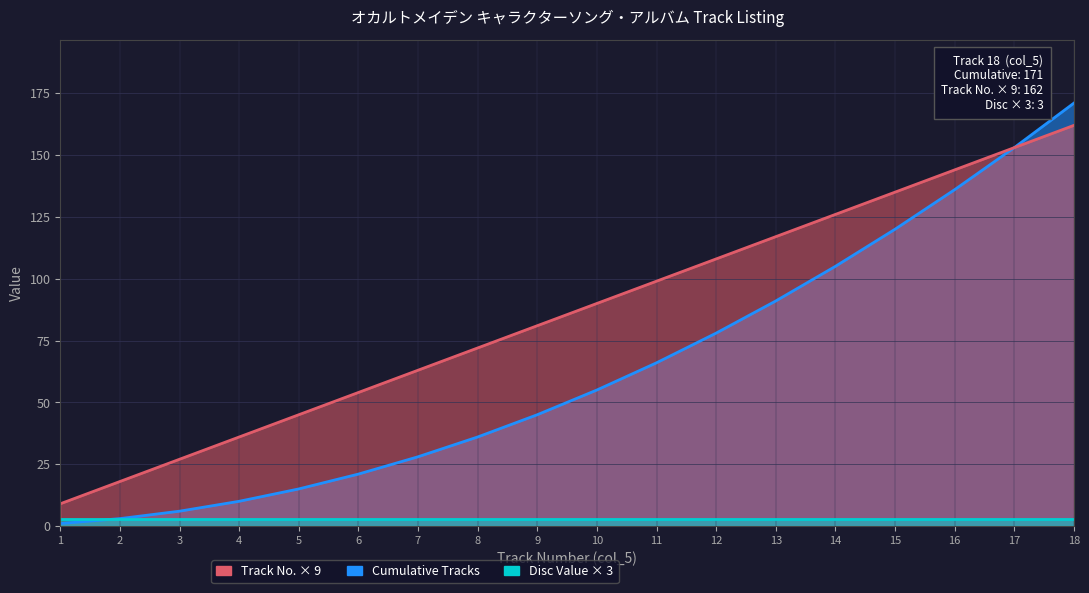

Between 2 and 8, which series saw the biggest shift?

Track Number